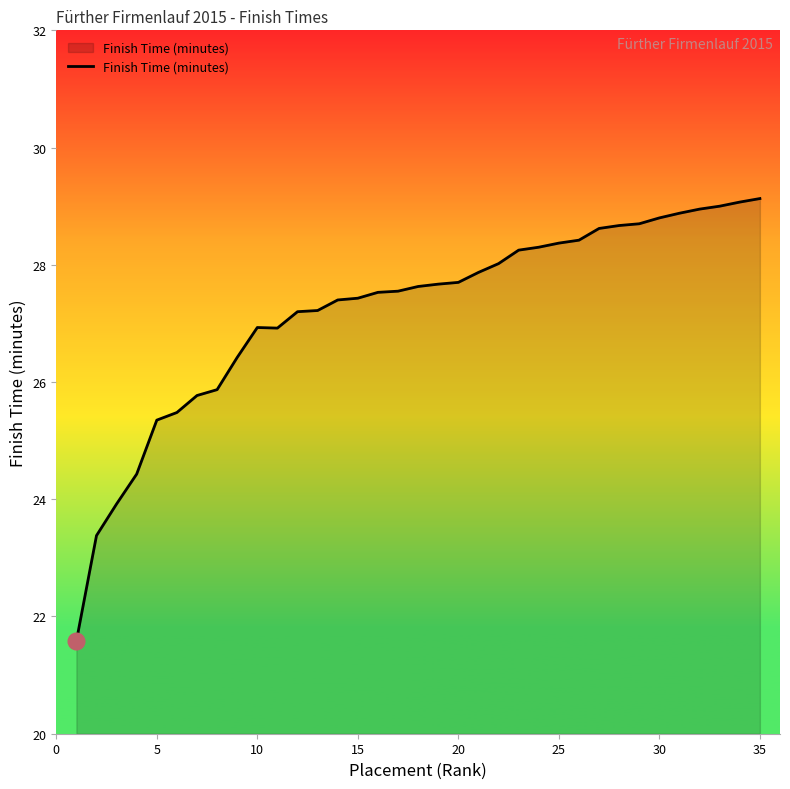

What is the greatest value displayed?

29.1